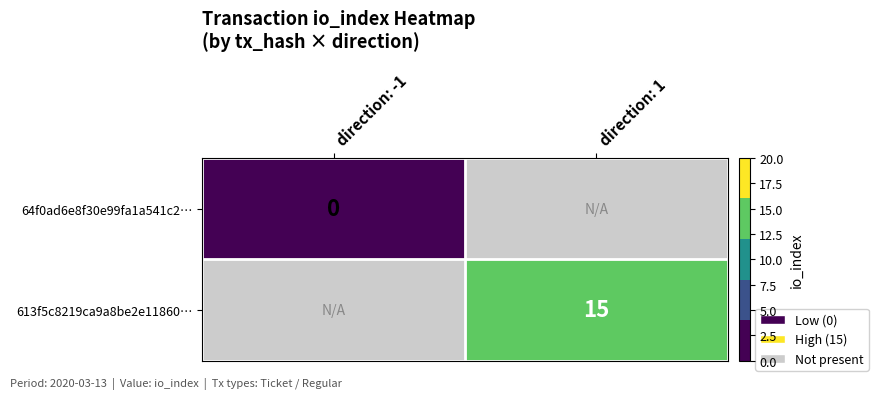

True or false: 613f5c8219ca9a8be2e11860… has a value of 25 at direction: 1.

False